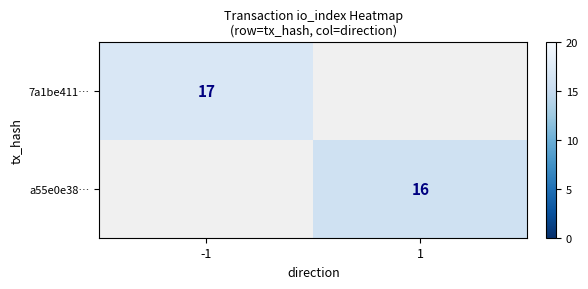

The value of a55e0e38… at 1 is 25. True or false?

False